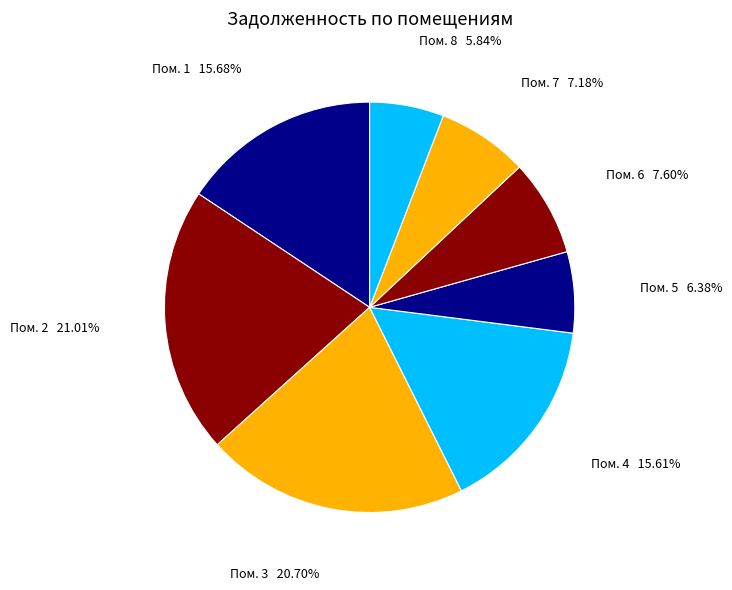

Count the number of slices in the pie.

8